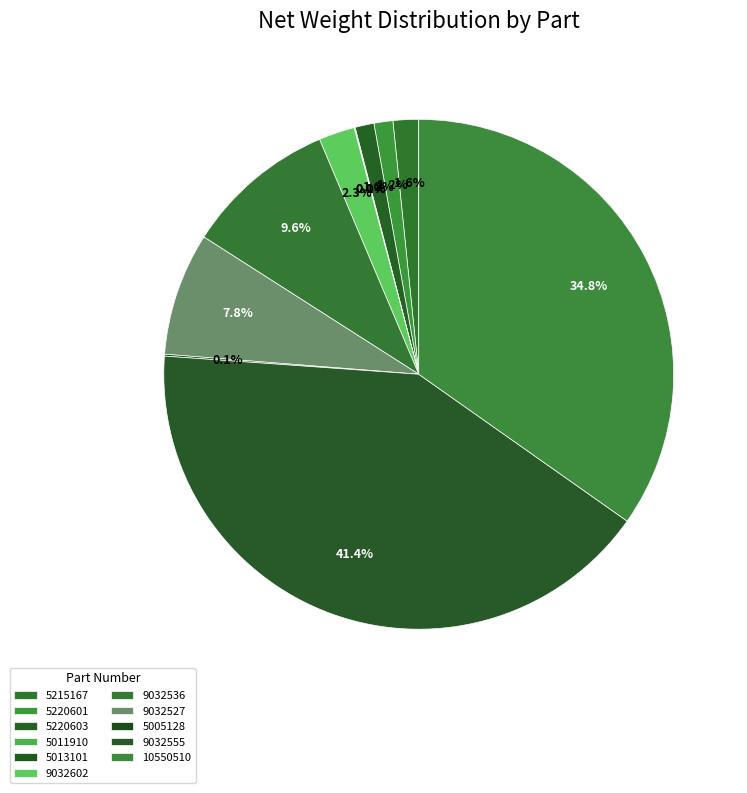

Is it true that 9032527 is 1% of the pie?

False